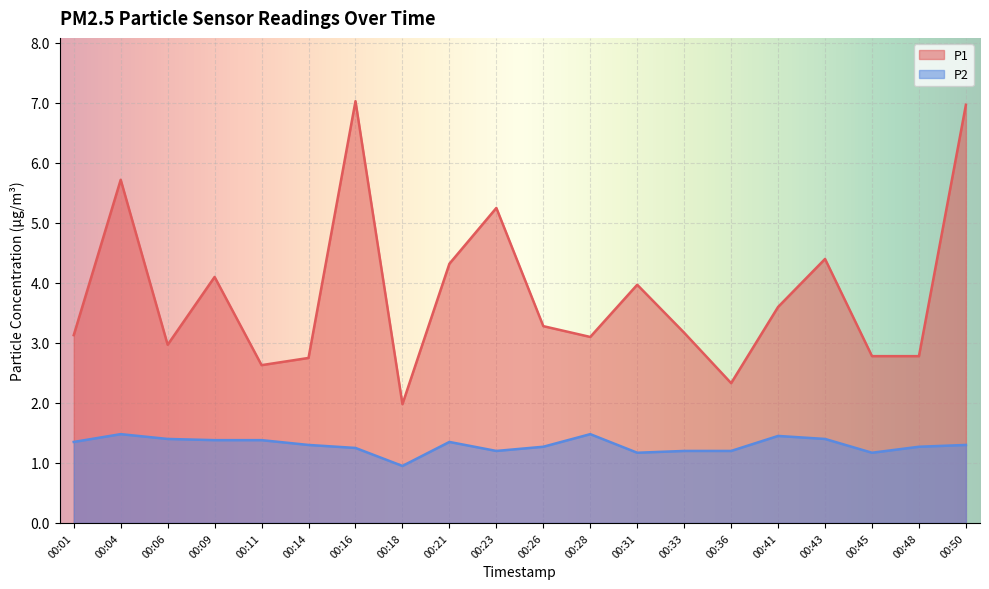

List the series in order of their overall mean, lowest first.

P2, P1